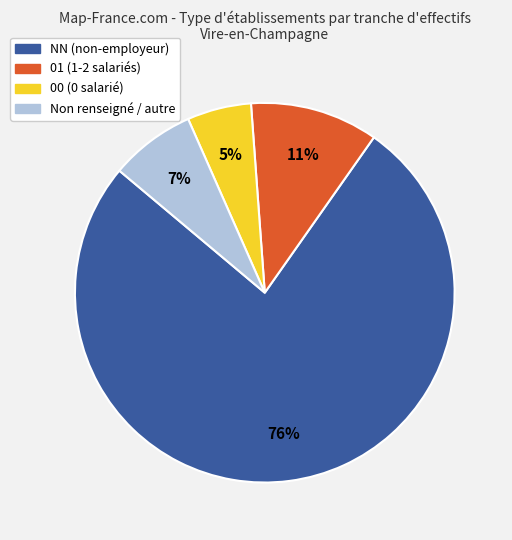

Which category has the biggest portion of the pie?

NN (non-employeur)